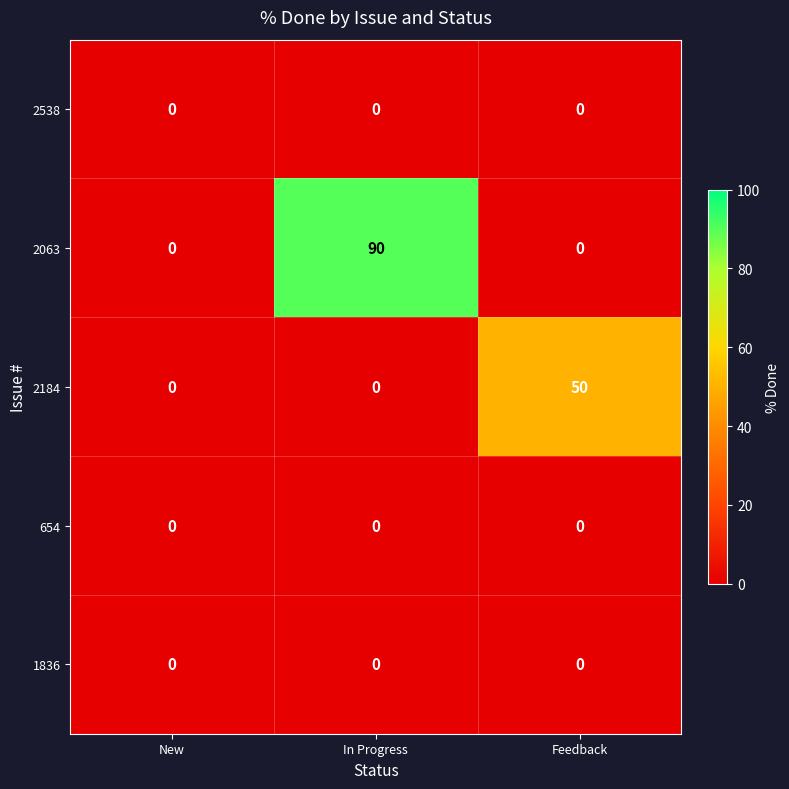

The 2063 series shows 45 at Feedback. True or false?

False